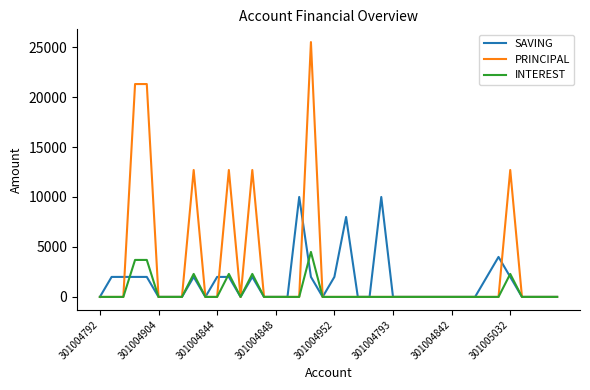

What are all the series names shown in the legend?

SAVING, PRINCIPAL, INTEREST